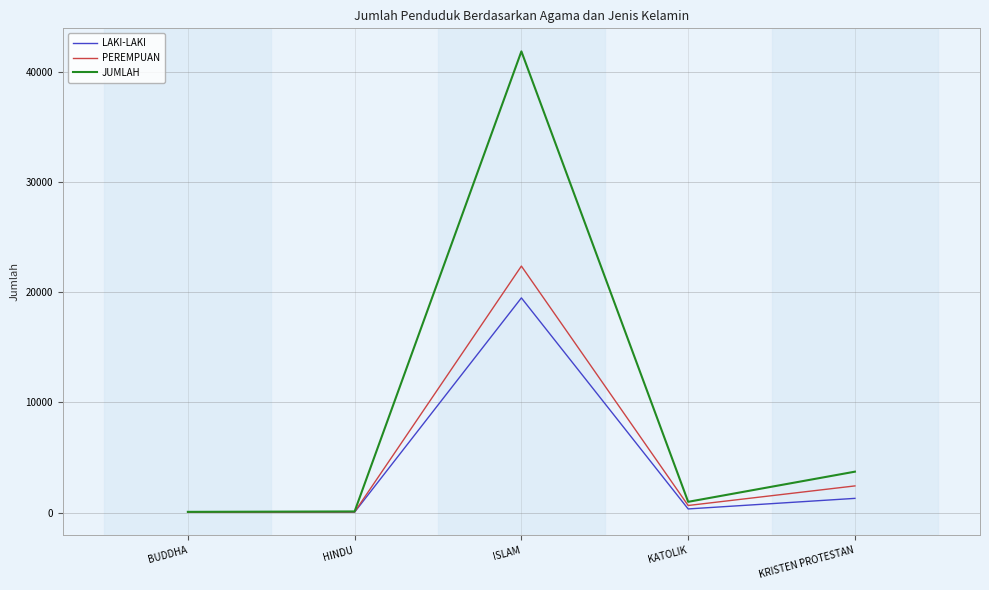

Which series has the largest total across all categories?

JUMLAH